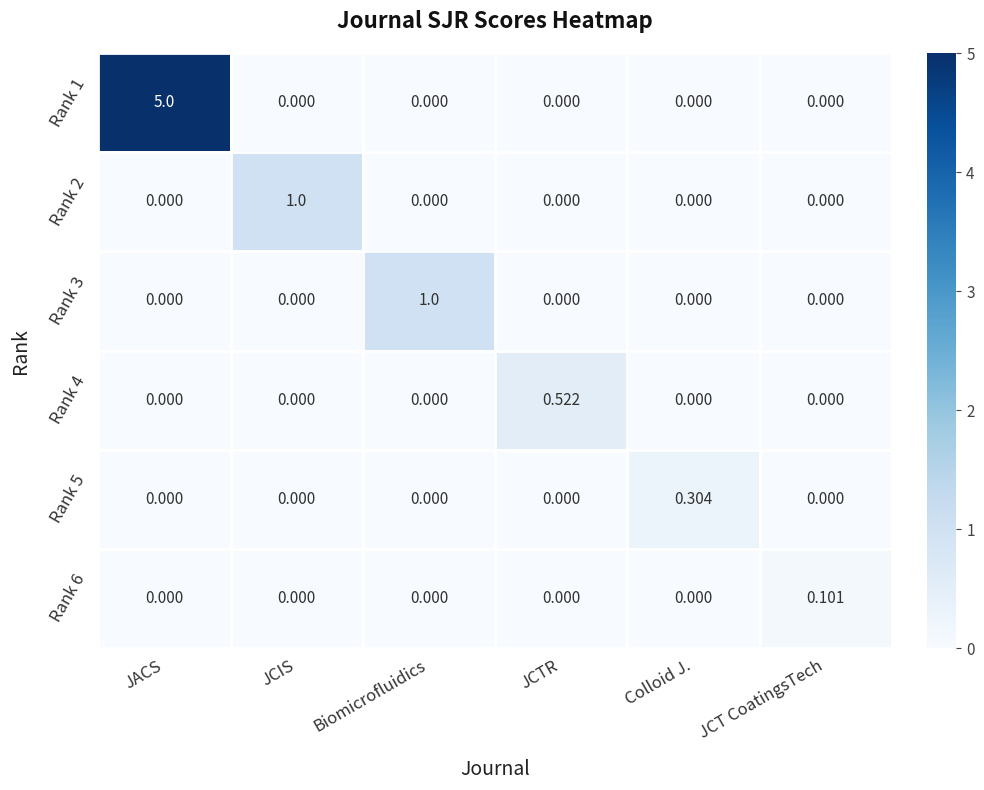

At which category is the sum across all series the highest?

JACS